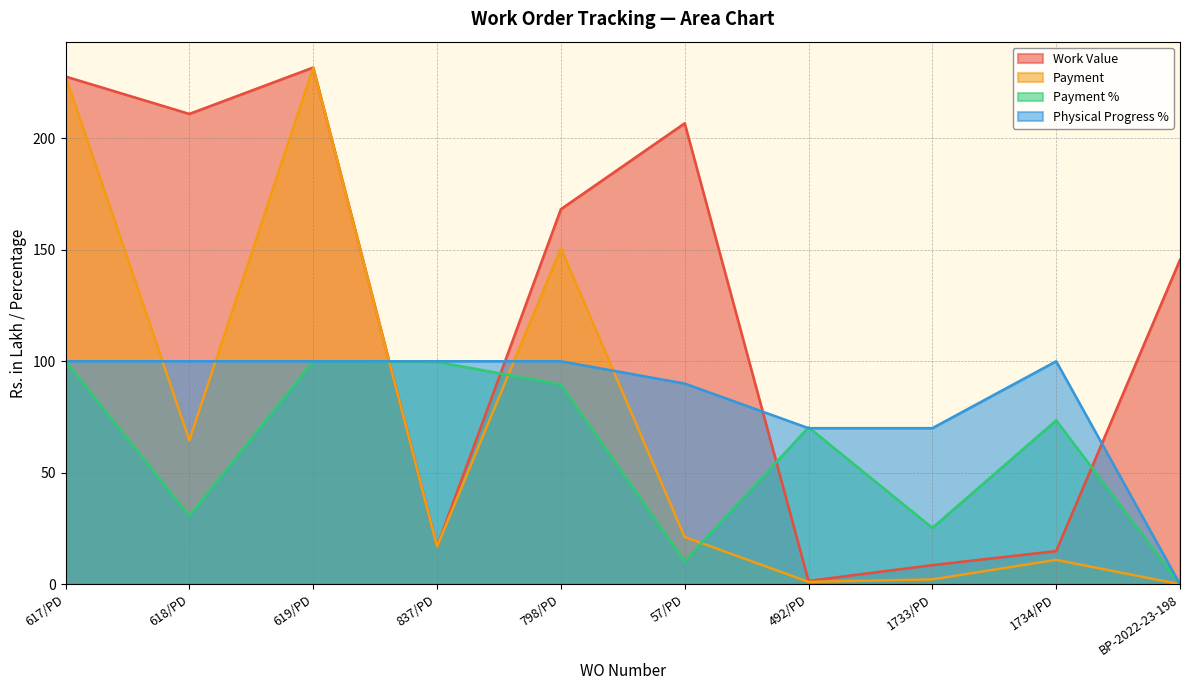

Reading left to right, extract all data points from this chart.

Work Value: 617/PD=227.7	618/PD=210.9	619/PD=231.8	837/PD=16.9	798/PD=168.2	57/PD=206.7	492/PD=1.5	1733/PD=8.6	1734/PD=14.9	BP-2022-23-198=145.5
Payment: 617/PD=227.7	618/PD=64.6	619/PD=231.7	837/PD=16.9	798/PD=150.6	57/PD=21.2	492/PD=1.1	1733/PD=2.2	1734/PD=10.9	BP-2022-23-198=0.0
Payment %: 617/PD=100.0	618/PD=30.6	619/PD=100.0	837/PD=99.8	798/PD=89.5	57/PD=10.2	492/PD=70.4	1733/PD=25.3	1734/PD=73.5	BP-2022-23-198=0.0
Physical Progress %: 617/PD=100.0	618/PD=100.0	619/PD=100.0	837/PD=100.0	798/PD=100.0	57/PD=90.0	492/PD=70.0	1733/PD=70.0	1734/PD=100.0	BP-2022-23-198=0.0